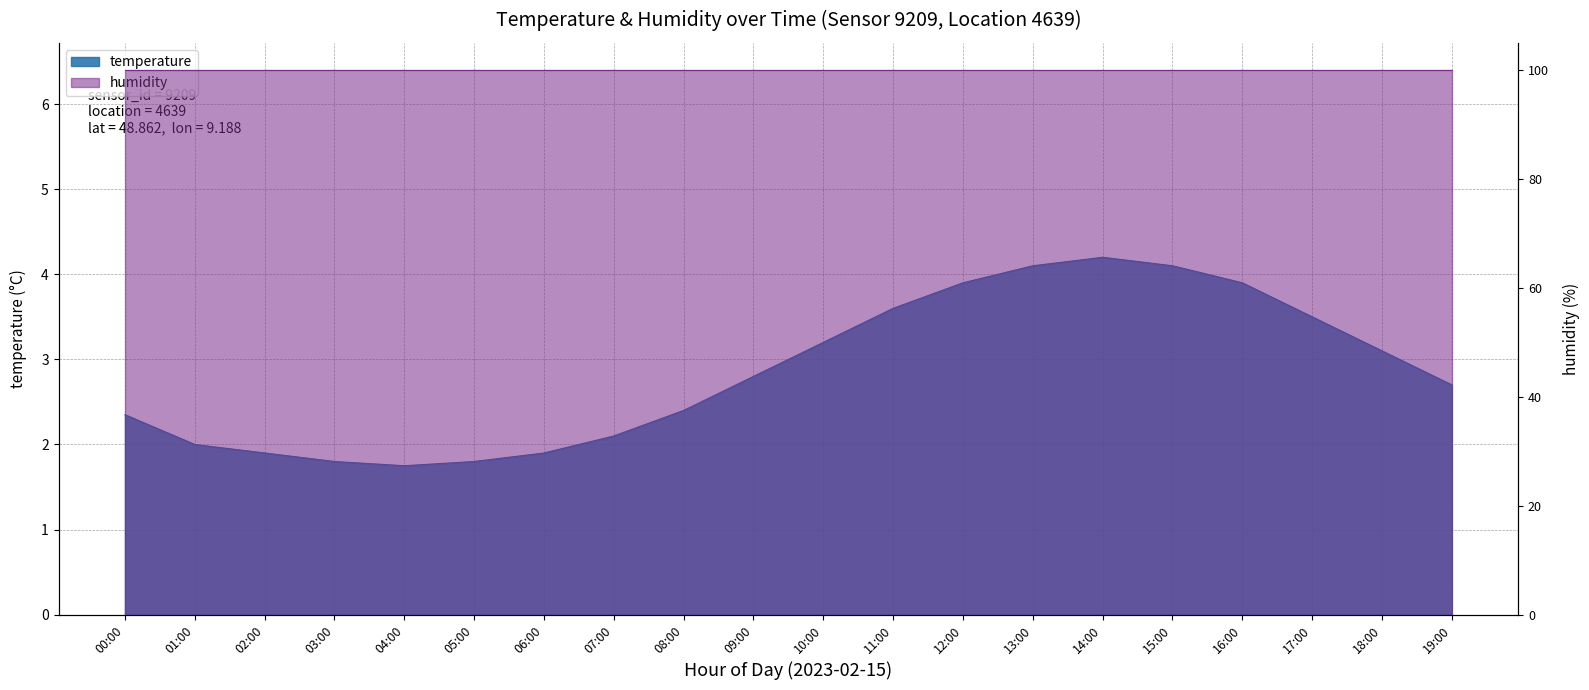

Rank the categories by value from highest to lowest.

14:00, 13:00, 15:00, 12:00, 16:00, 11:00, 17:00, 10:00, 18:00, 09:00, 19:00, 08:00, 00:00, 07:00, 01:00, 02:00, 06:00, 03:00, 05:00, 04:00